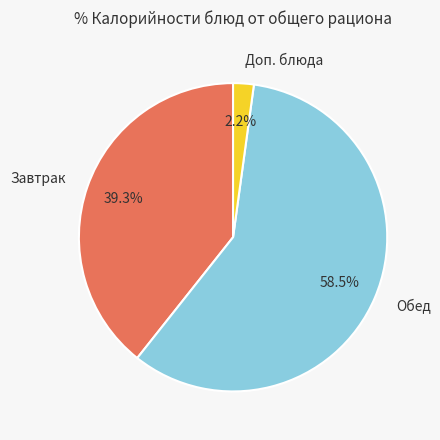

Is there a majority slice in this chart?

Yes